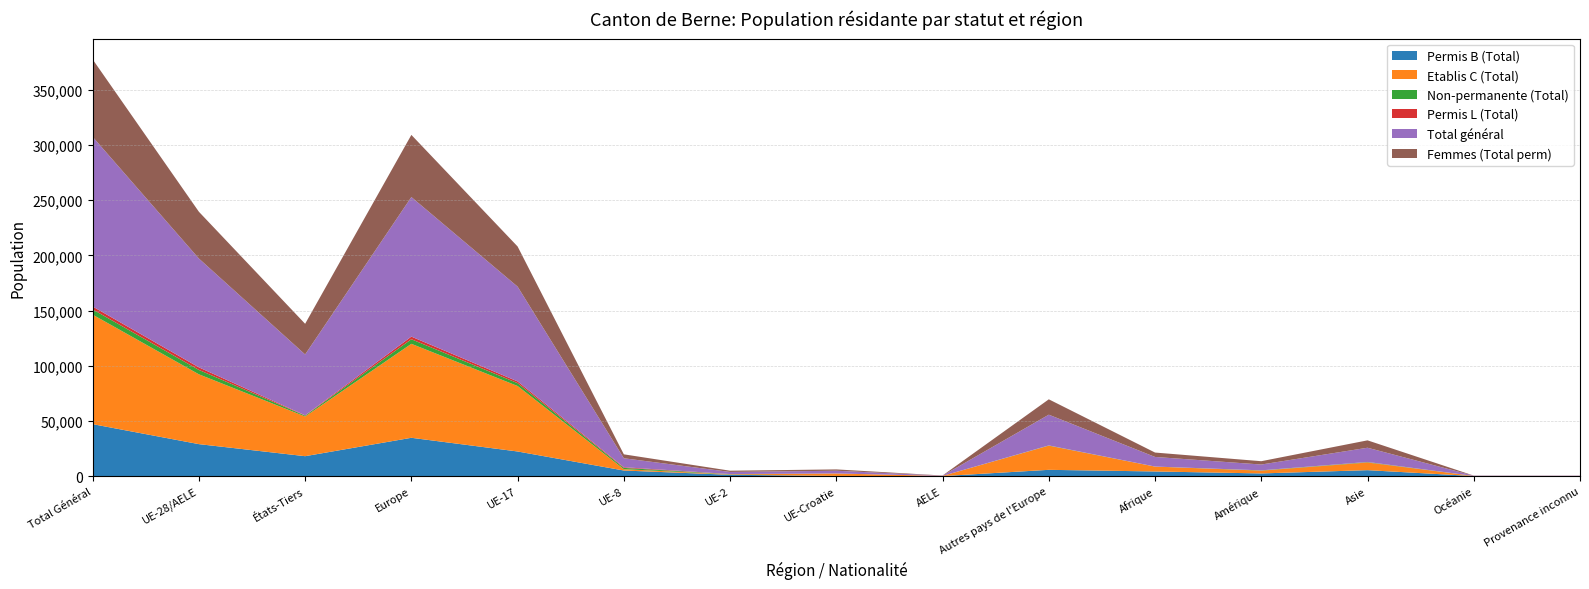

Reading left to right, transcribe all the data shown in this chart.

Permis B (Total): 47121	29019	18102	34760	22362	5114	1264	207	72	5741	4261	2479	5436	107	78
Etablis C (Total): 99177	63227	35950	85108	59291	1229	324	2226	157	21881	4402	2514	6942	91	120
Non-permanente (Total): 4738	3970	768	4138	2588	1160	194	18	10	168	35	233	320	12	0
Permis L (Total): 2628	2336	292	2389	1588	605	133	7	3	53	8	49	179	3	0
Total général: 153664	98552	55112	126395	85829	8108	1915	2458	242	27843	8706	5275	12877	213	198
Femmes (Total perm): 70135	42369	27766	56285	36360	3558	1119	1213	119	13916	3980	3011	6690	87	82